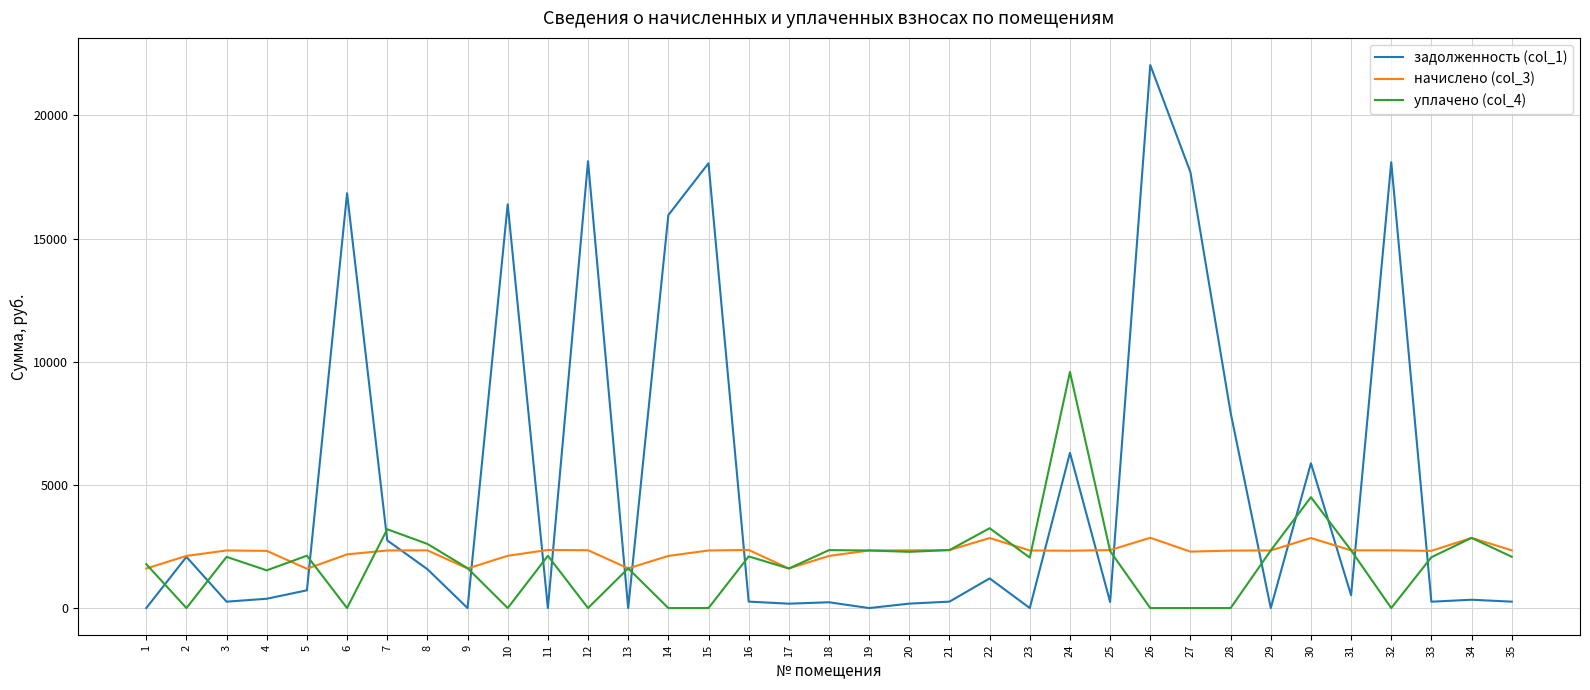

True or false: задолженность (col_1) and уплачено (col_4) intersect in this chart.

True